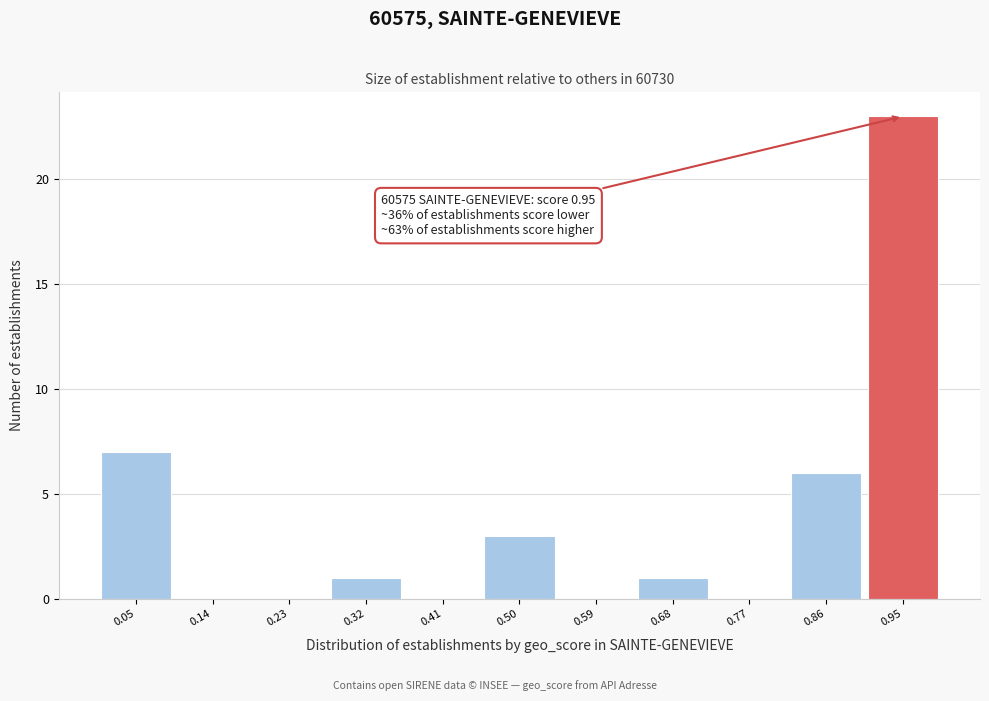

Over which range of the x-axis is the bar tallest?

0.91 to 1.00